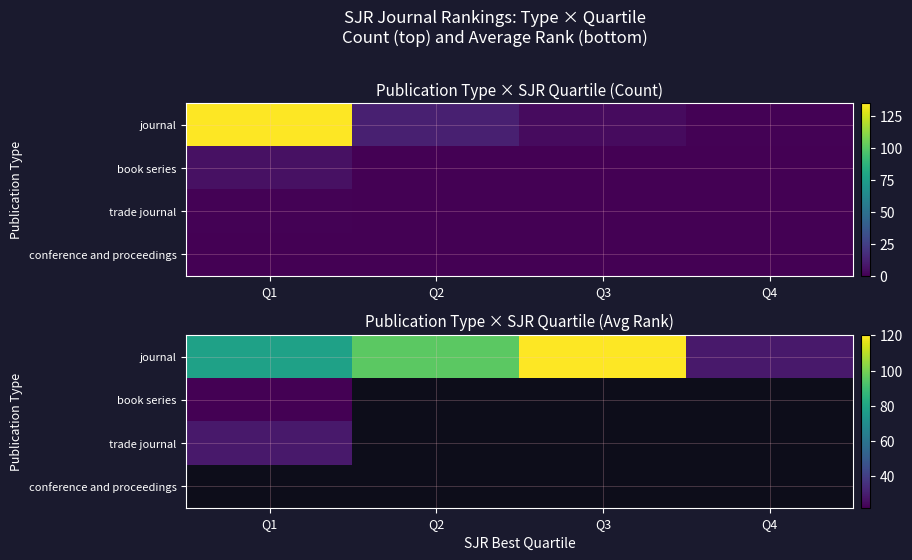

Read the journal value at Q2.

95.2